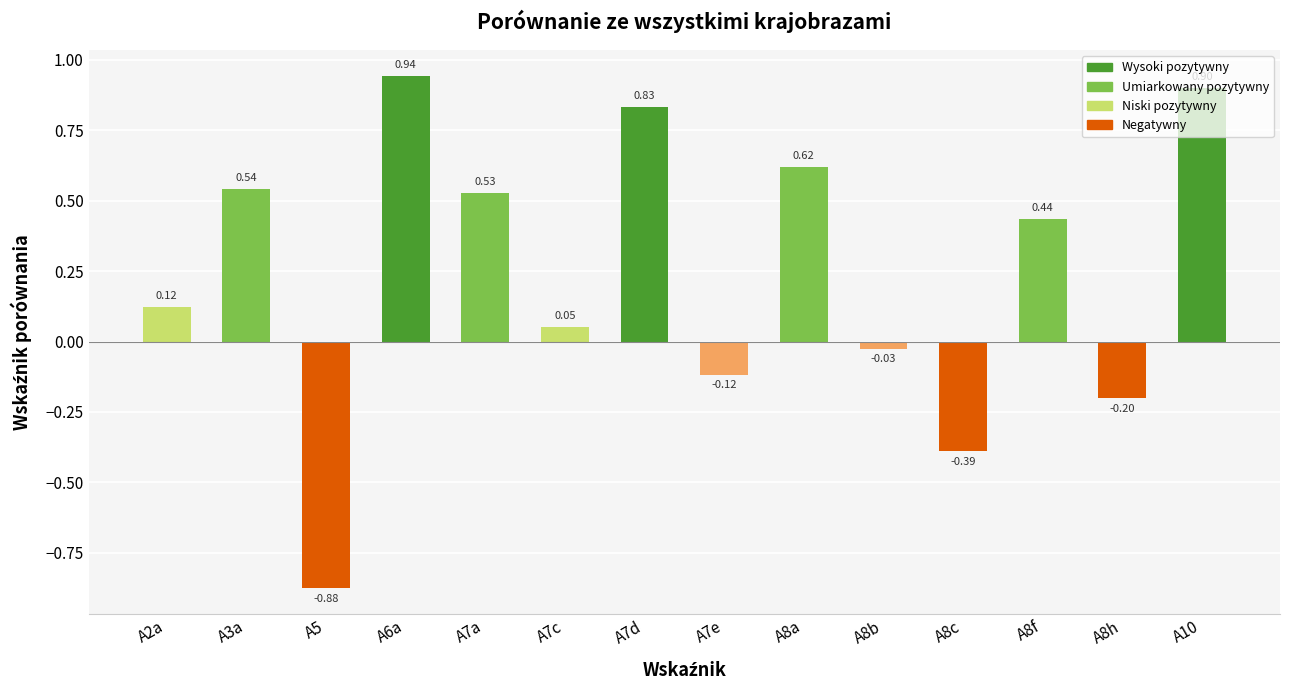

List the labels in order of value, smallest first.

A5, A8c, A8h, A7e, A8b, A7c, A2a, A8f, A7a, A3a, A8a, A7d, A10, A6a